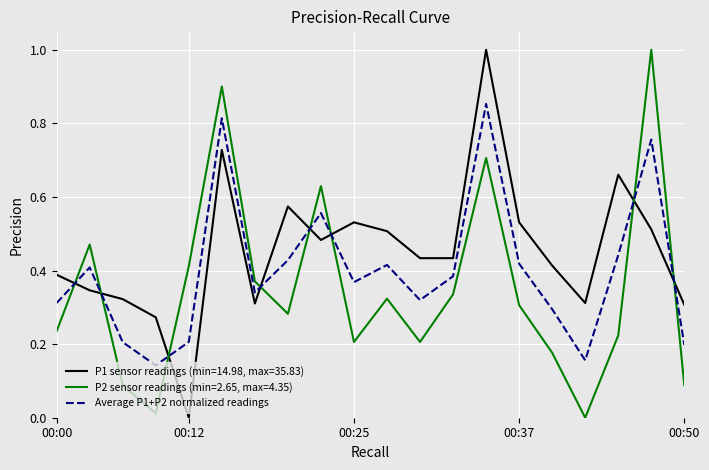

What is the difference between the maximum and minimum values in the P2 sensor readings (min=2.65, max=4.35) series?

1.0